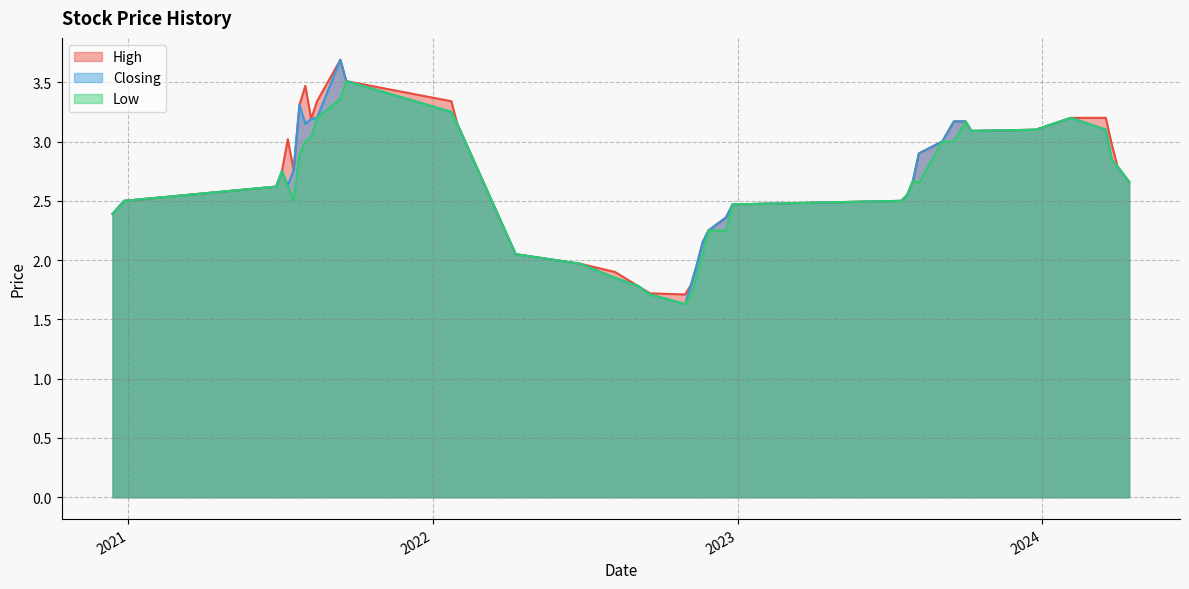

What is the maximum value for Closing?

3.7